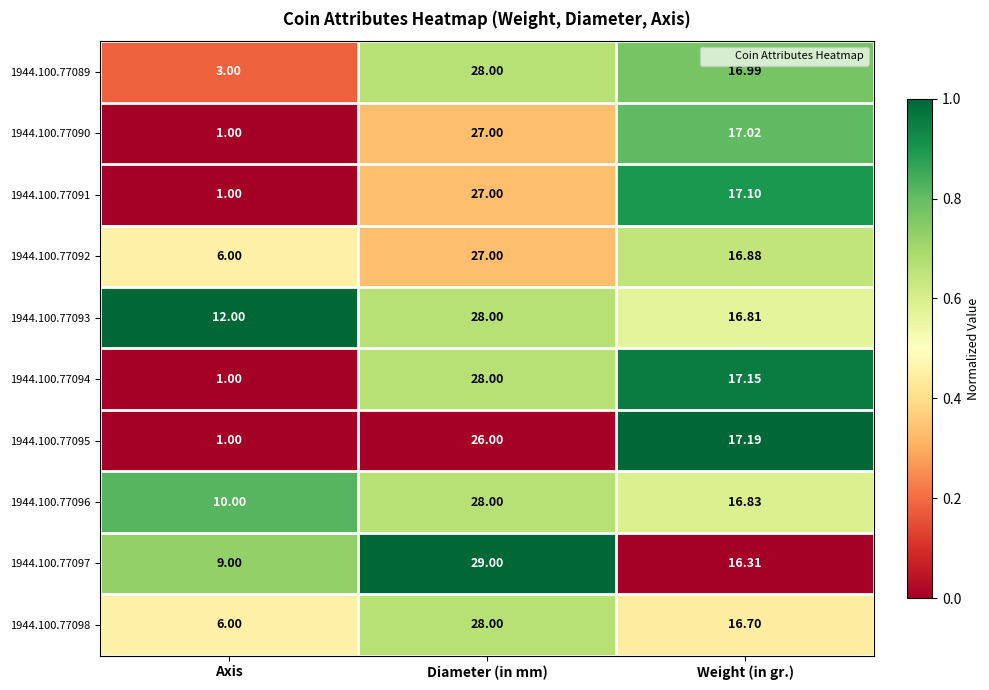

At which category is the sum across all series the highest?

Diameter (in mm)